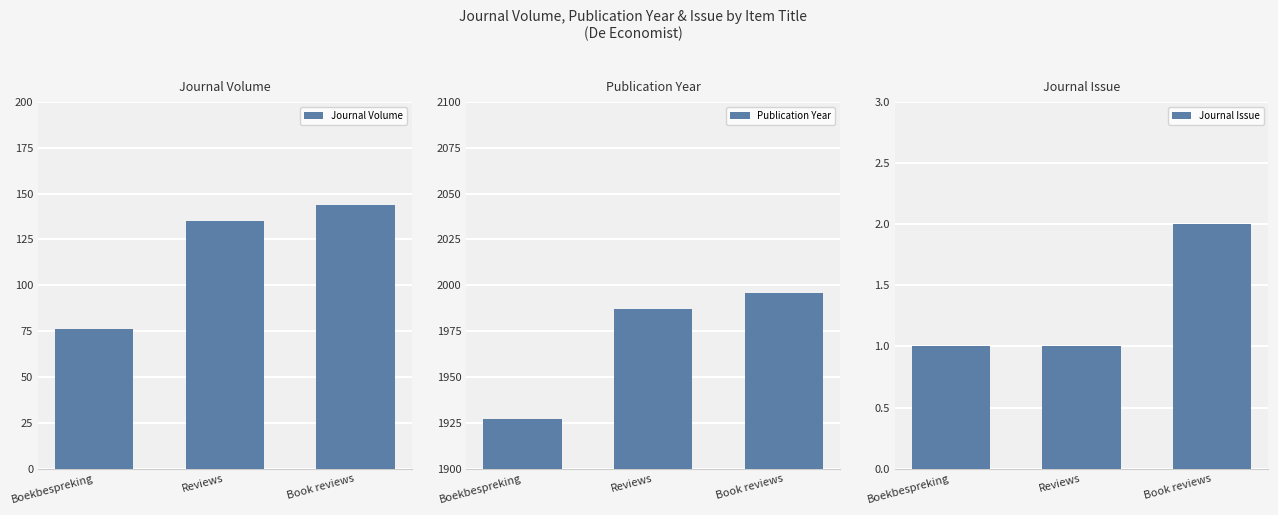

Rank the series at Boekbespreking from lowest to highest value.

Journal Issue, Journal Volume, Publication Year